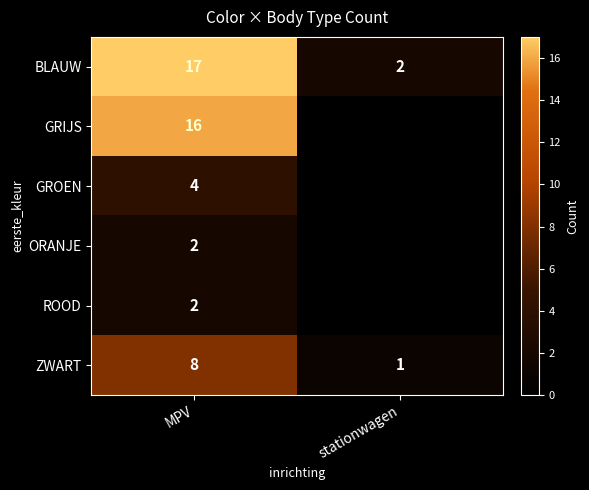

True or false: ORANJE has a value of 2 at MPV.

True